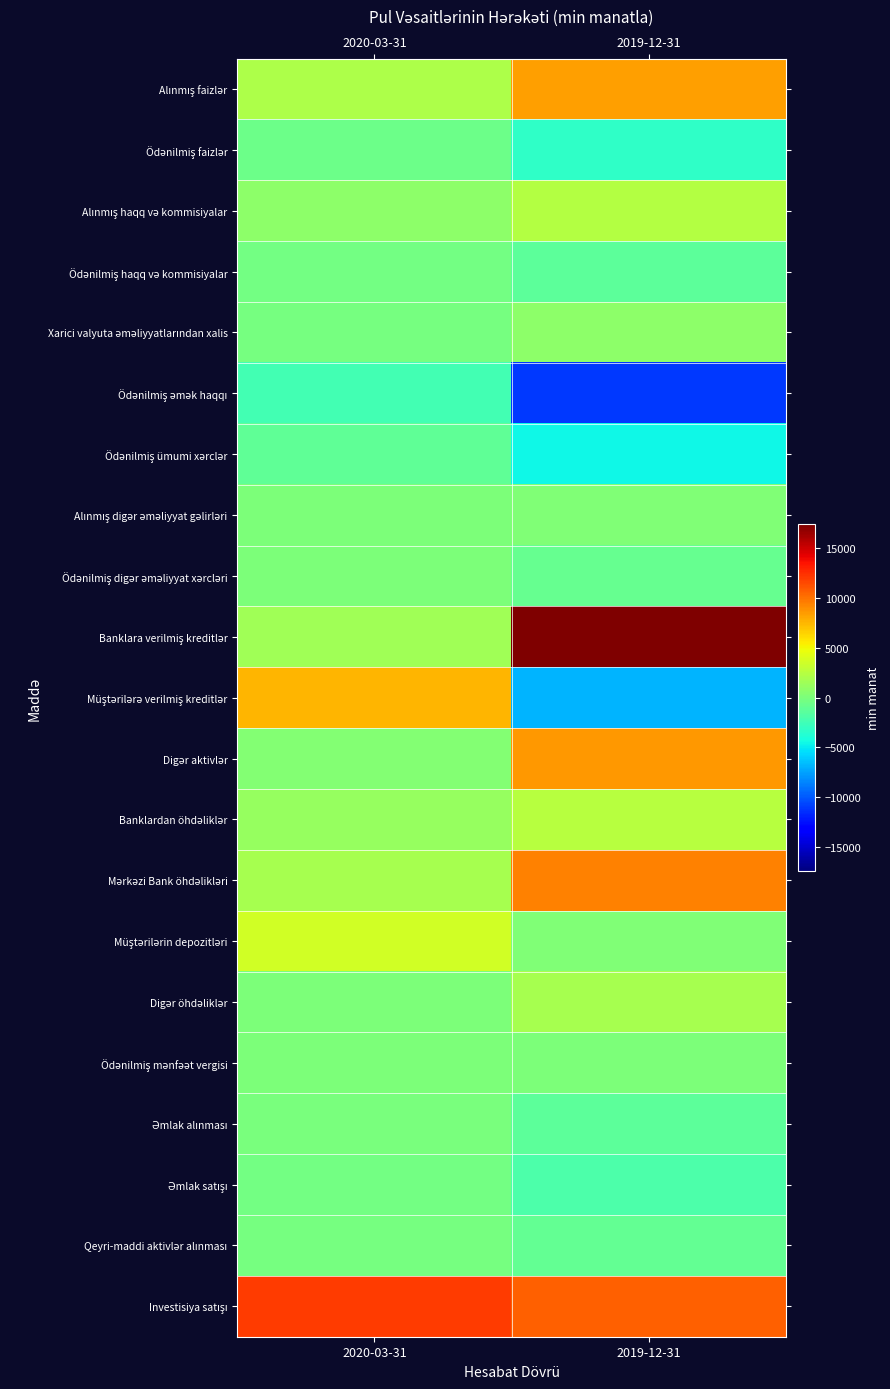

Which has a higher value, 2020-03-31 or 2019-12-31?

2019-12-31